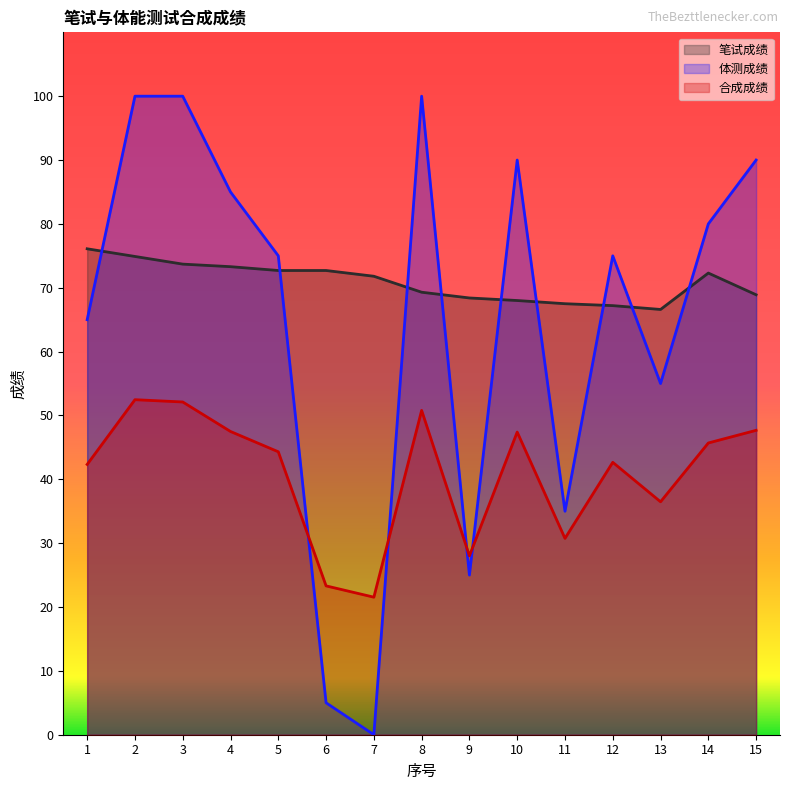

What is the lowest value of the 笔试成绩 series?

66.6